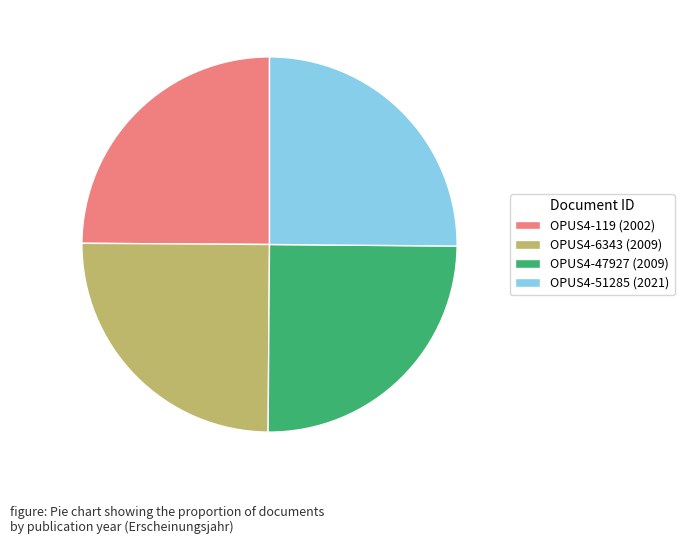

What is the ratio of the value at OPUS4-47927 (2009) to the value at OPUS4-119 (2002)?

1.0